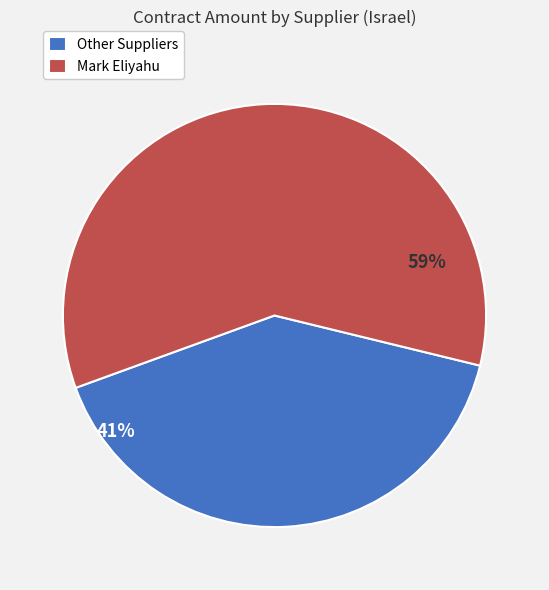

How many segments does this pie chart have?

2